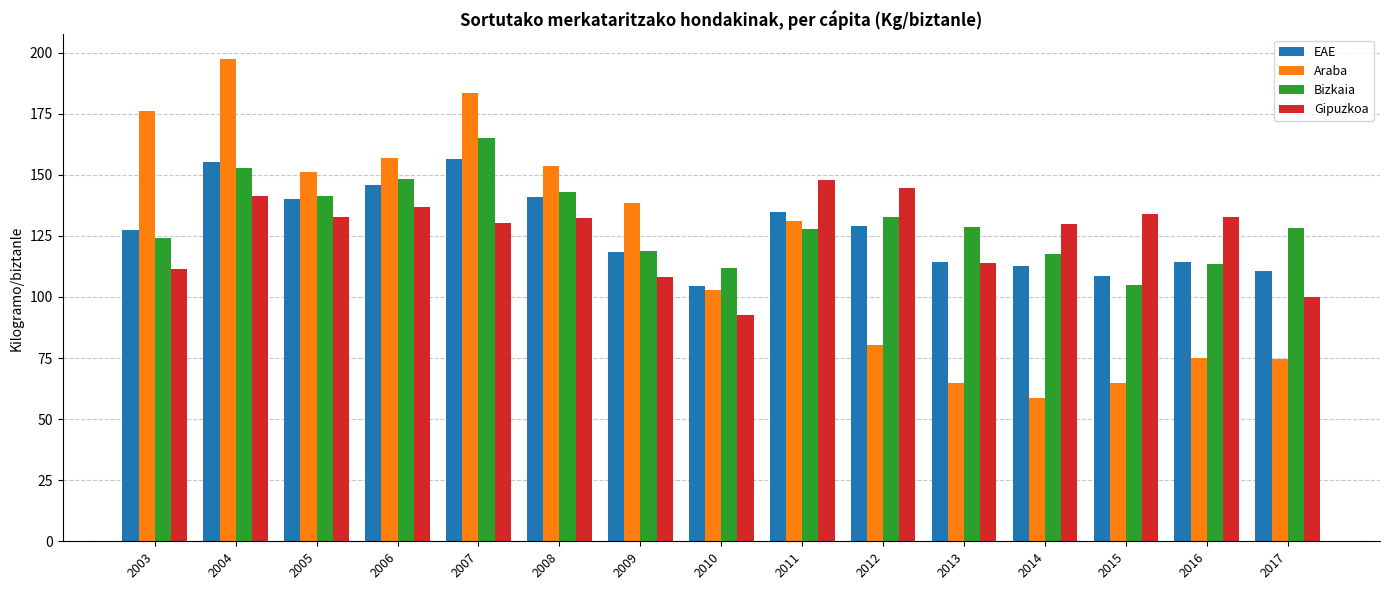

What is the value of the Gipuzkoa bar at the 14th from the left?

132.7